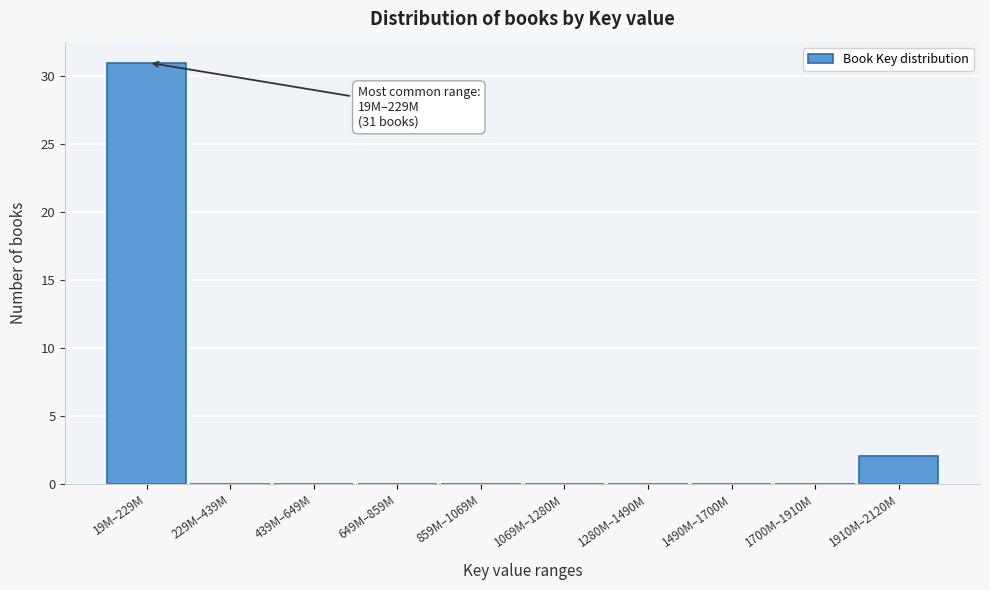

Reading right to left, transcribe all the data shown in this chart.

1910M–2120M=2	1700M–1910M=0	1490M–1700M=0	1280M–1490M=0	1069M–1280M=0	859M–1069M=0	649M–859M=0	439M–649M=0	229M–439M=0	19M–229M=31